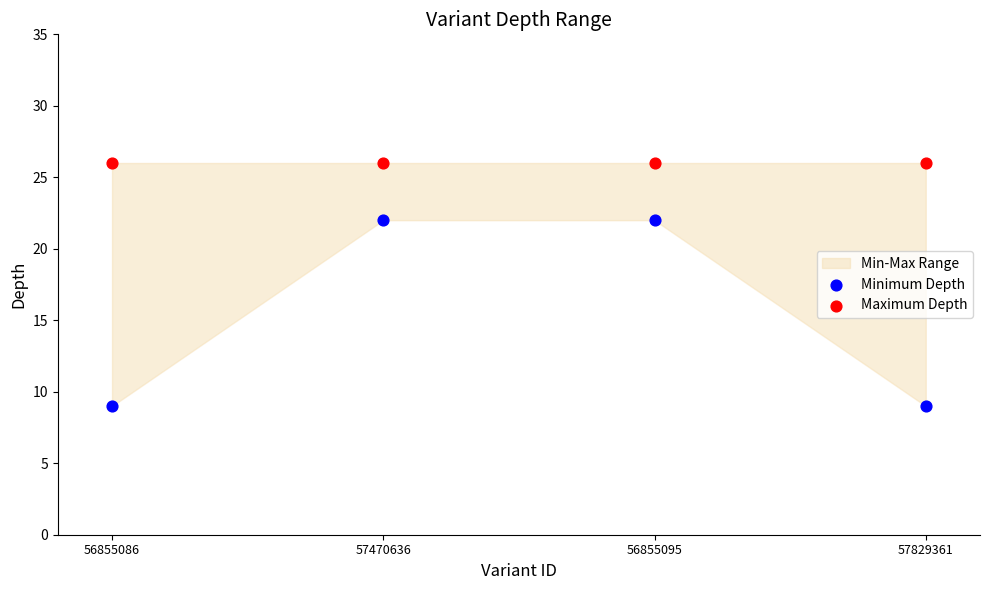

Across all data points, what is the average Y value?

21